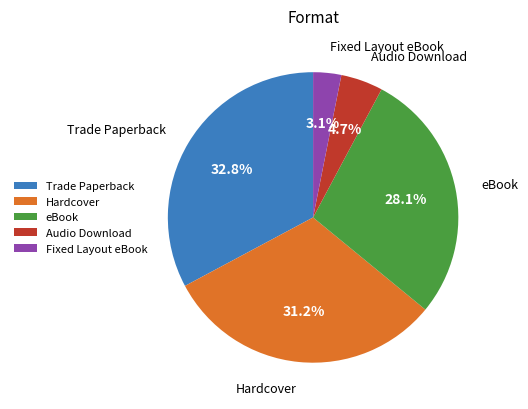

How many slices are in this pie chart?

5